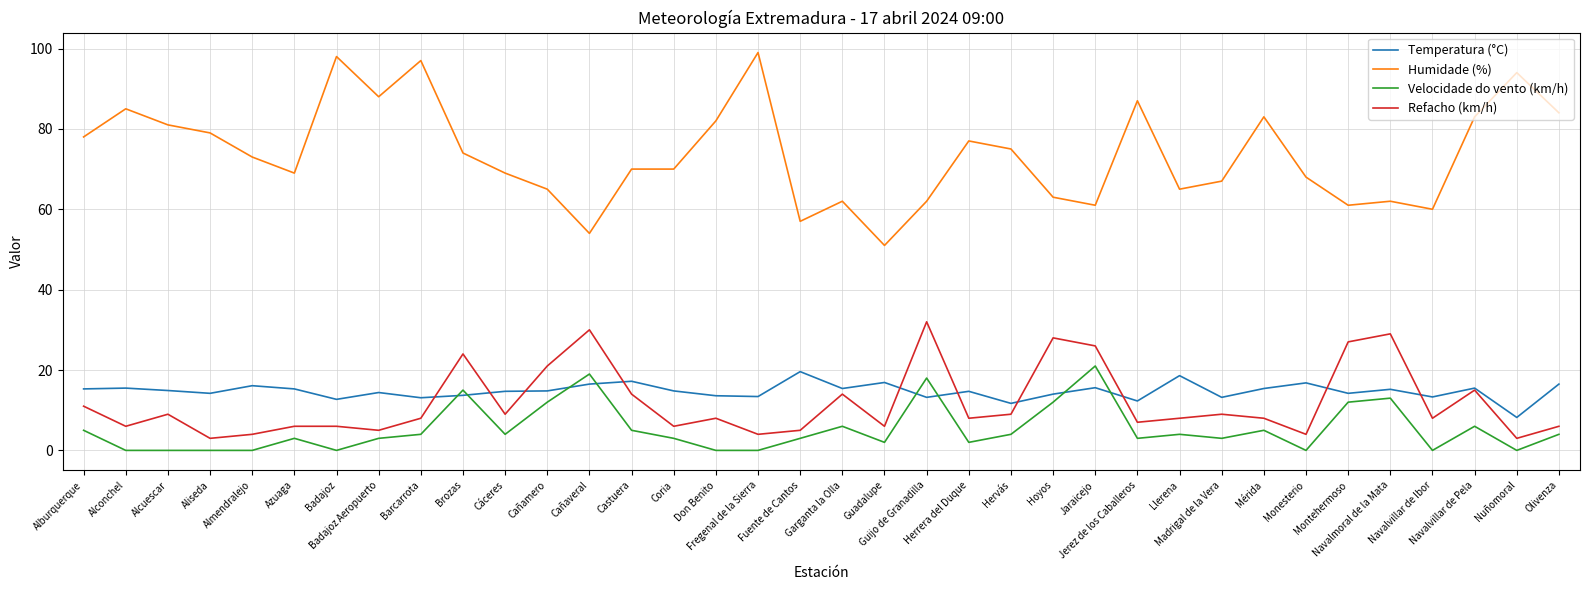

What position from the right is Hoyos?

13